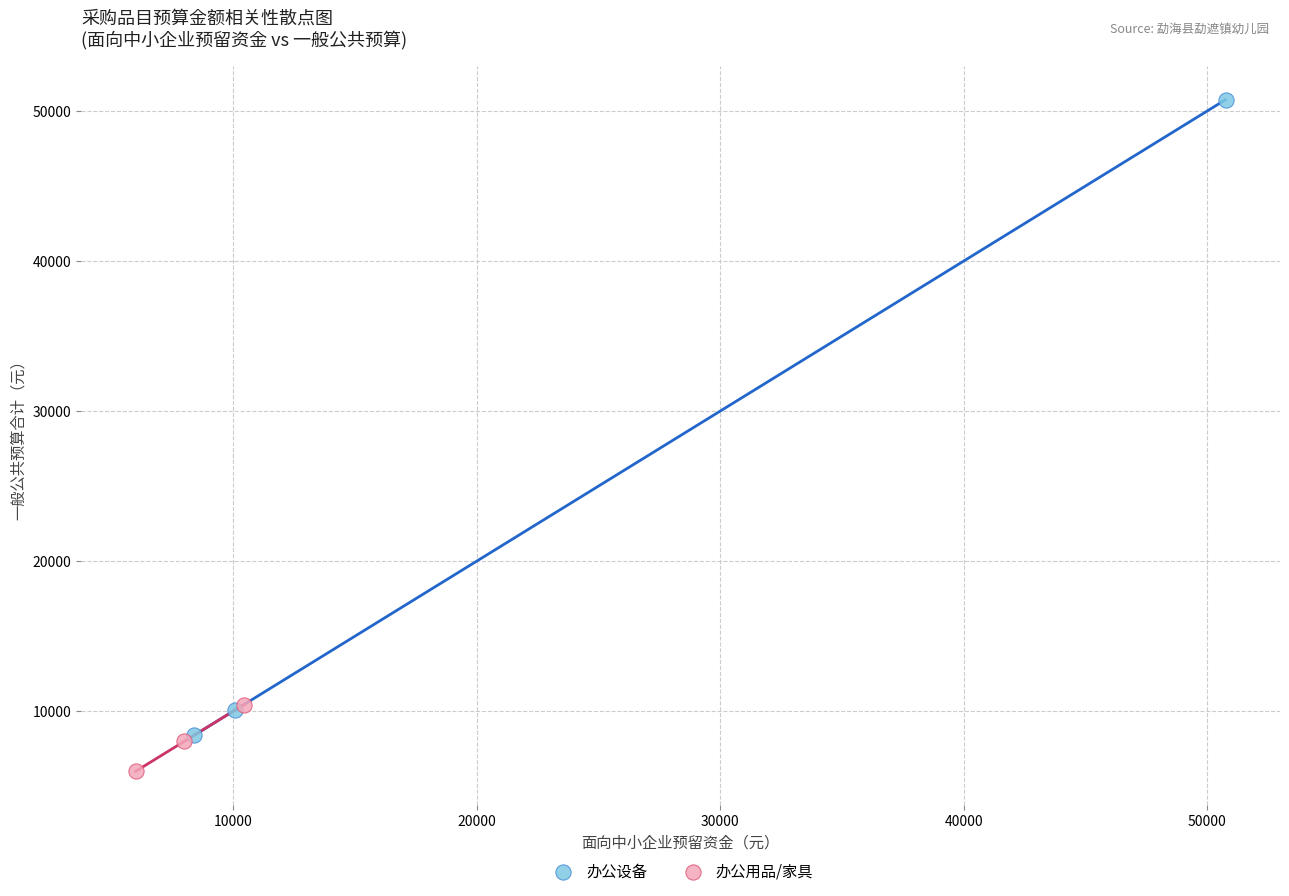

Which series has the largest Y range (max minus min)?

办公设备